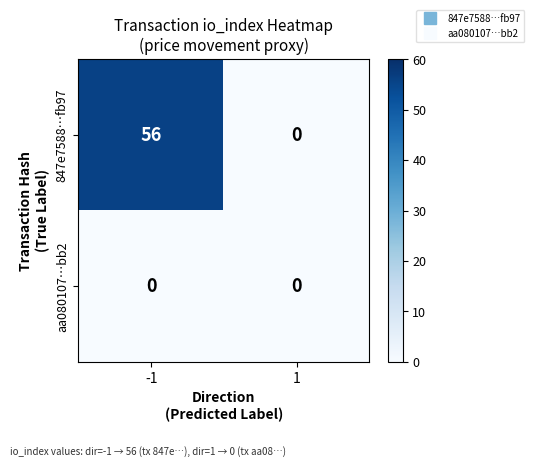

What is the difference between the maximum and minimum values in the 847e7588…fb97 series?

56